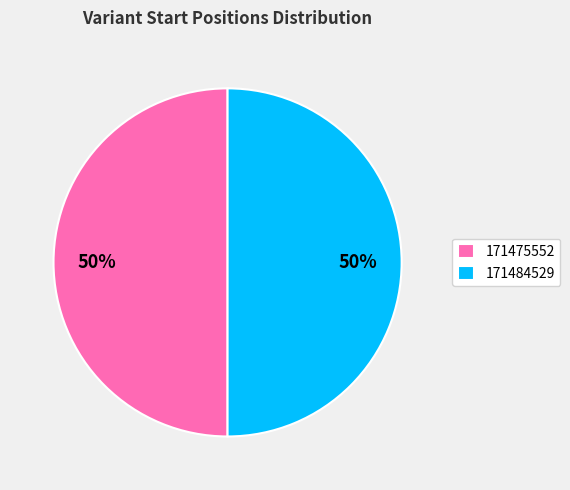

Combined, do 171484529 and 171475552 account for over 50%?

Yes